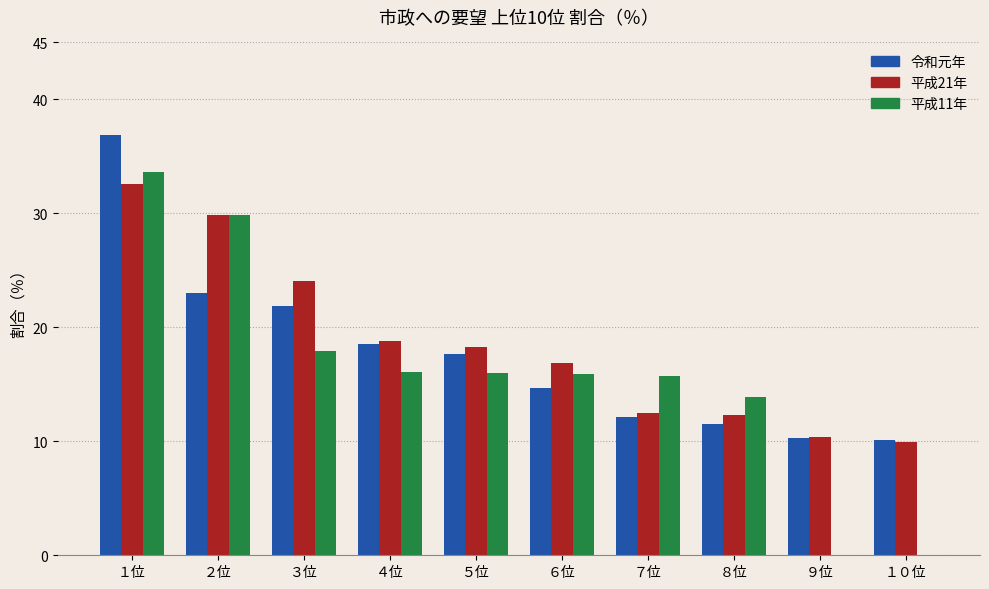

How many values in the 平成21年 series exceed 18?

5